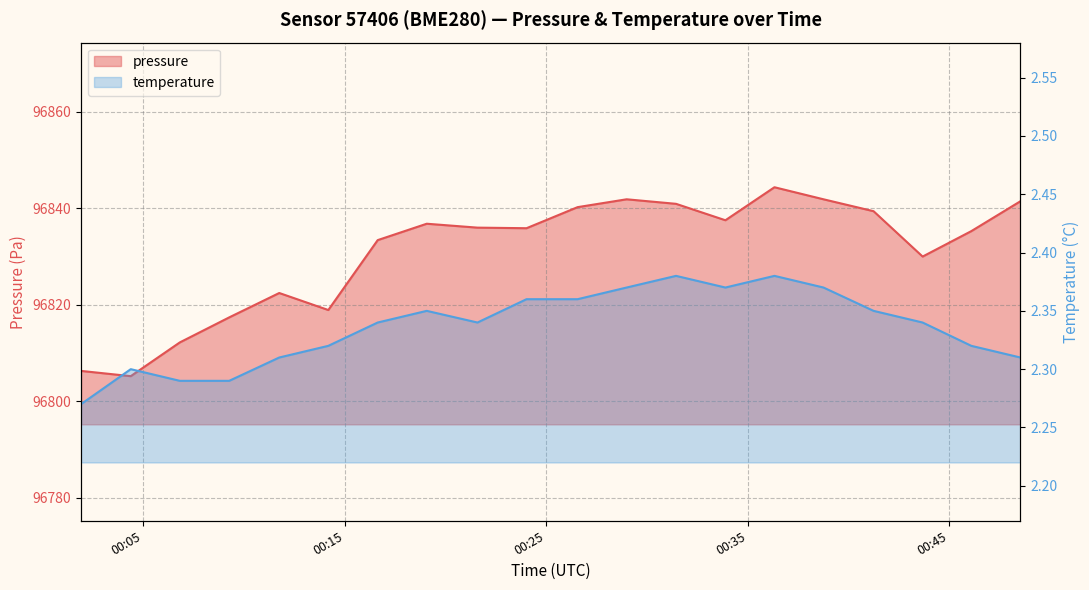

Reading left to right, list all the values displayed in this chart.

pressure: 96806.3	96805.2	96812.2	96817.4	96822.4	96818.9	96833.4	96836.8	96836.0	96835.9	96840.2	96841.9	96840.9	96837.5	96844.4	96841.9	96839.4	96830.0	96835.3	96841.5
temperature: 2.3	2.3	2.3	2.3	2.3	2.3	2.3	2.4	2.3	2.4	2.4	2.4	2.4	2.4	2.4	2.4	2.4	2.3	2.3	2.3